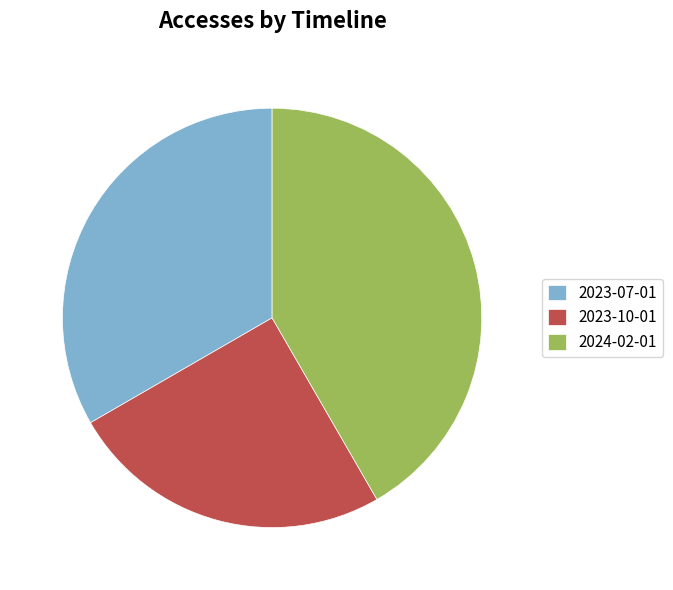

Is the sum of 2024-02-01 and 2023-10-01 greater than half?

Yes